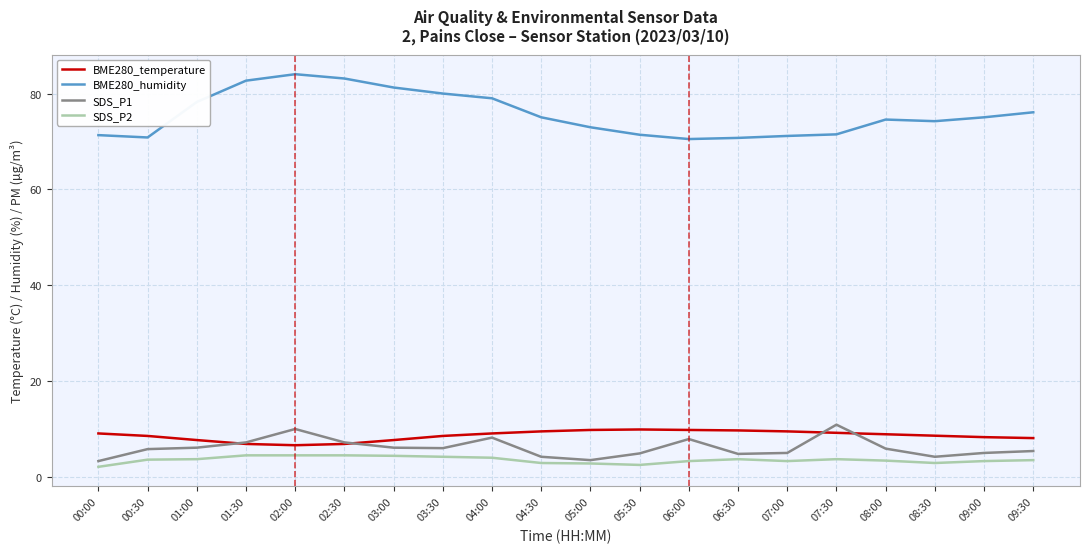

At how many categories does at least one series exceed 57?

20